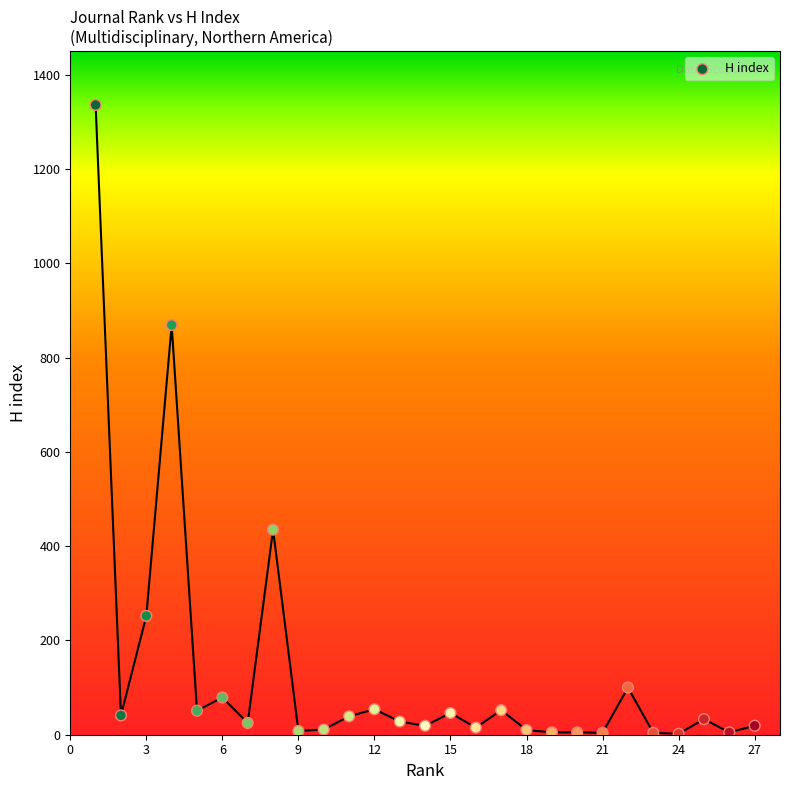

What is the range of Y values (max minus min)?

1334